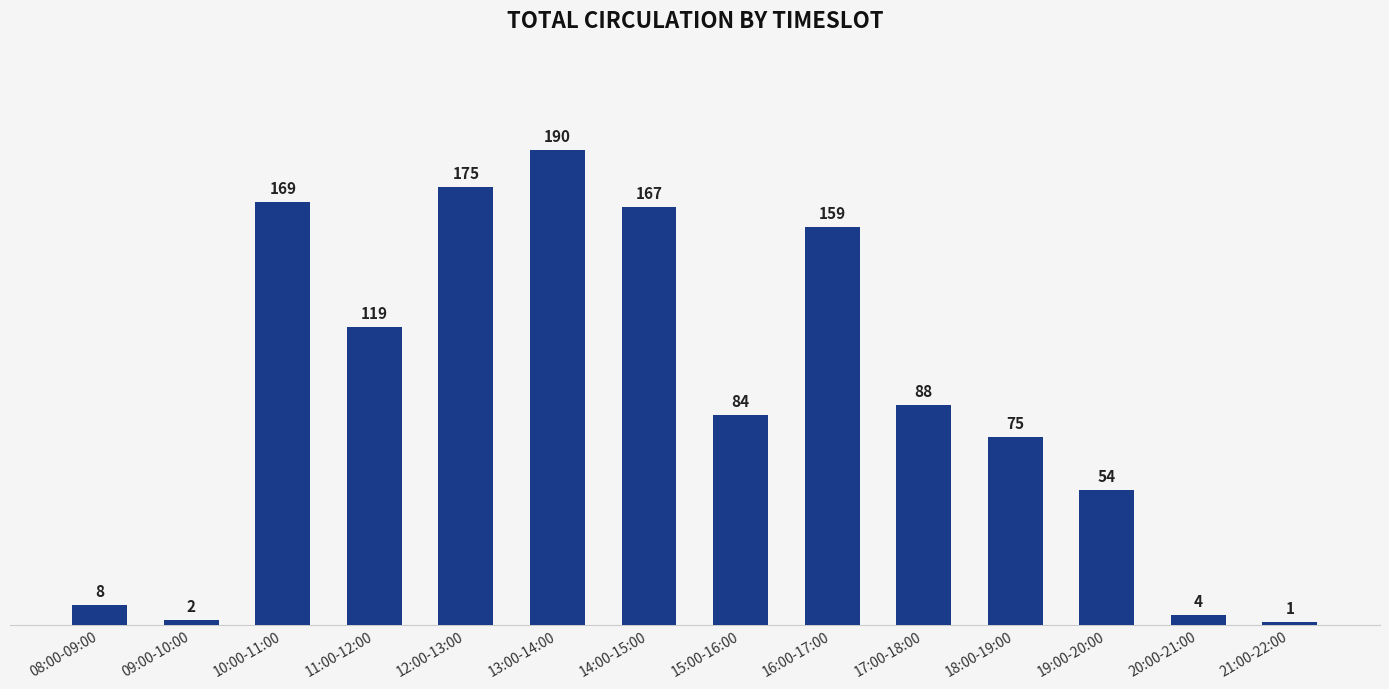

The value at 14:00-15:00 is 167. True or false?

True